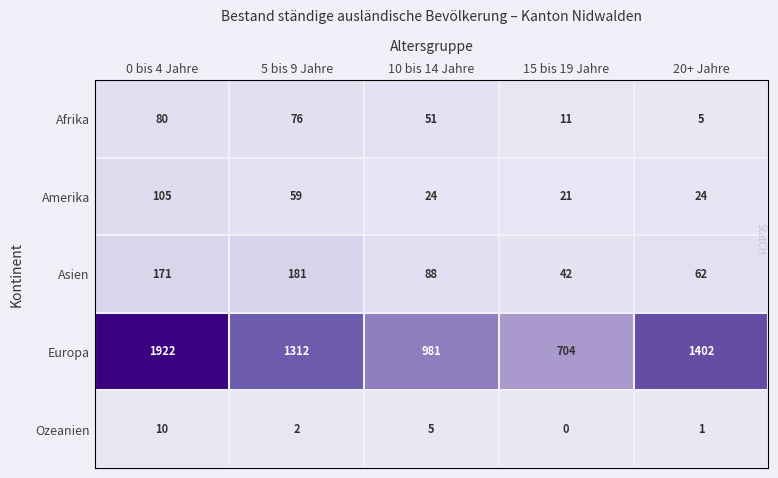

What is the greatest value displayed?

1922